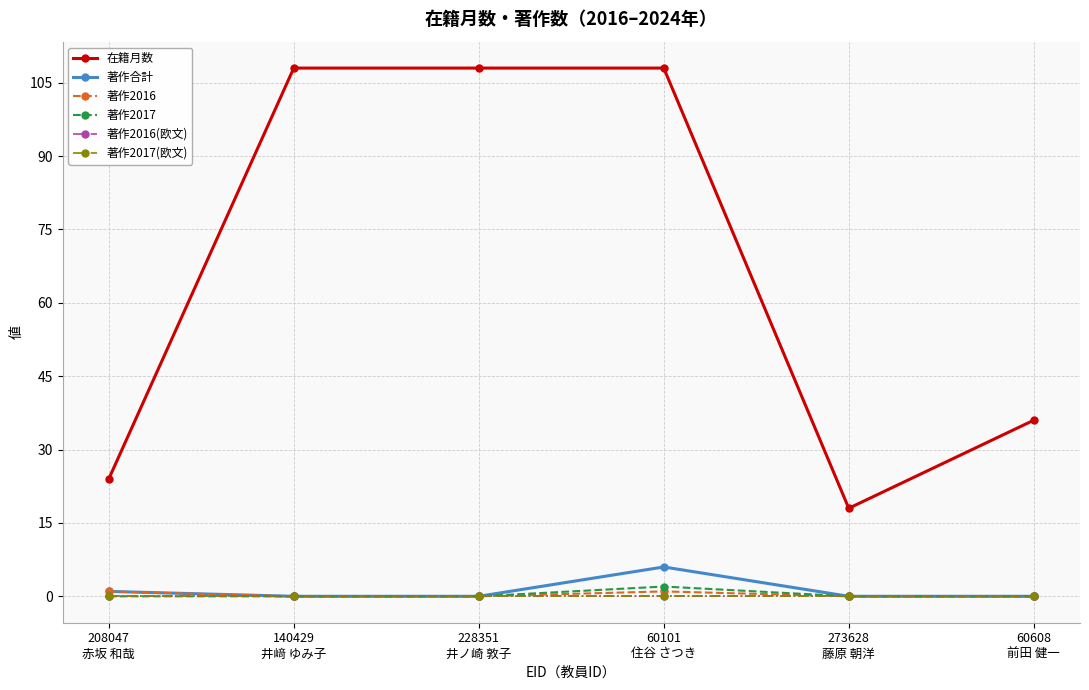

How many lines are shown in the chart?

6